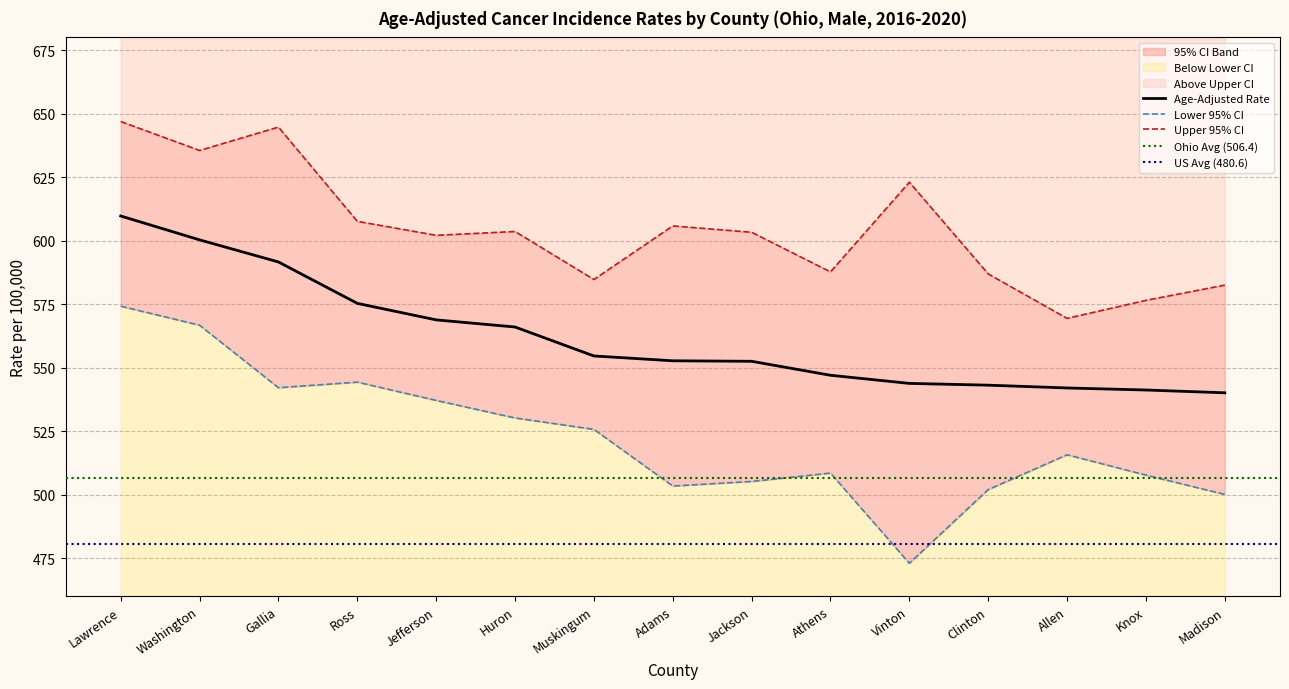

Where is the first local minimum for Lower 95% CI?

Gallia